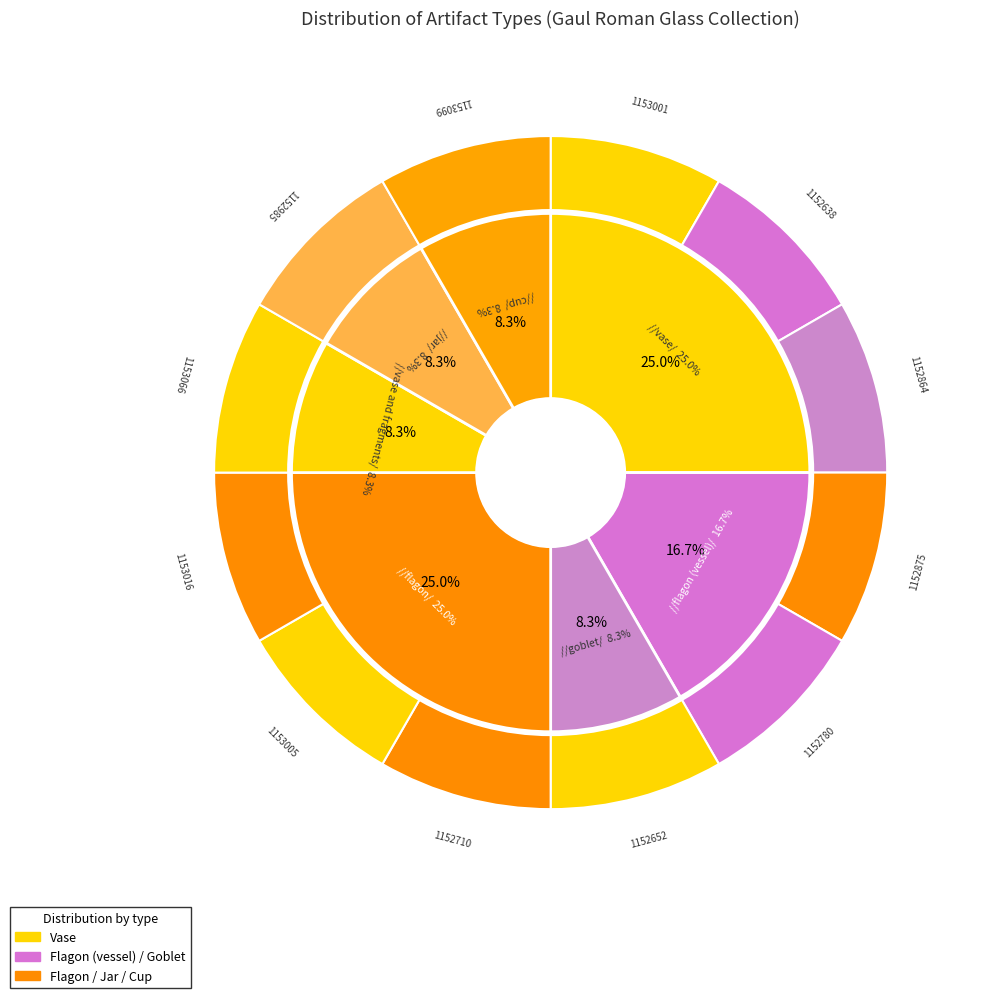

The vase and fragments slice represents 1% of the pie. True or false?

False